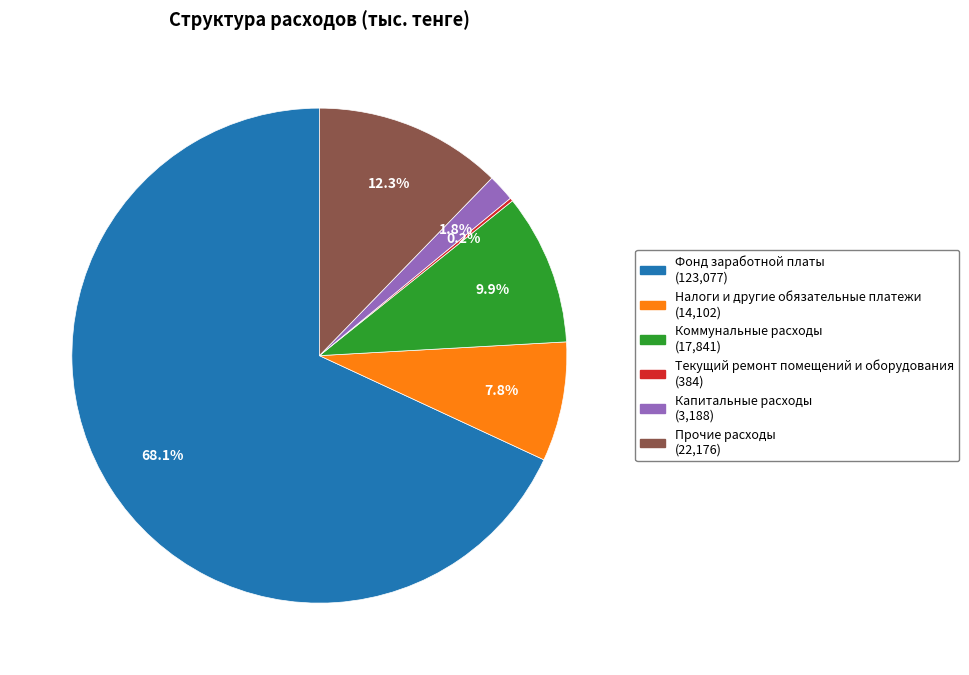

Is there any slice that represents more than half of the pie?

Yes